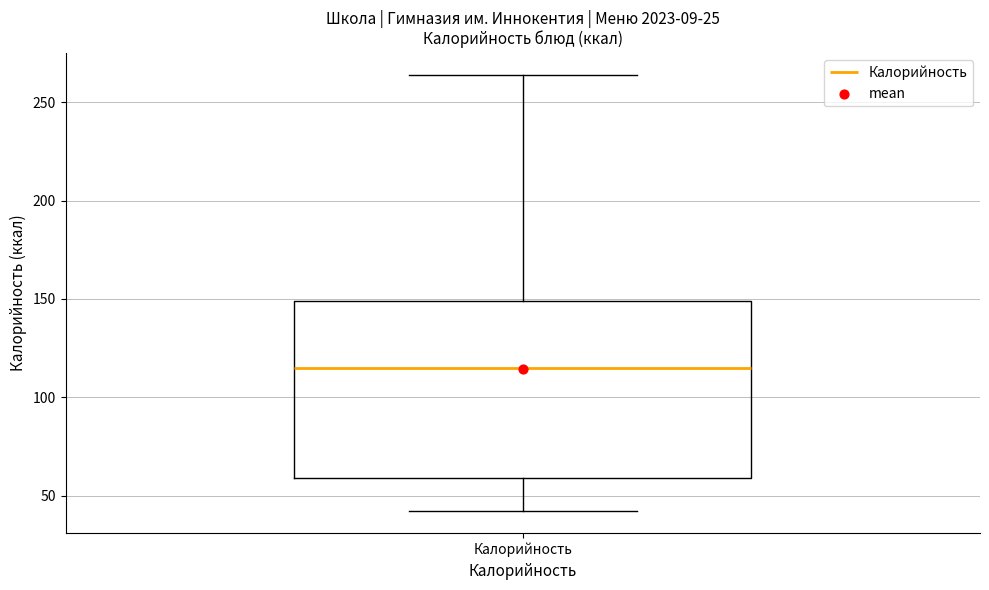

Read this box plot against the y-axis: the position of the median line, the range covered by the box, and the ends of both whiskers. The values are not printed on the chart, so give them approximately, as read against the axis.

median 115, box 60 to 150, whiskers 40 to 265